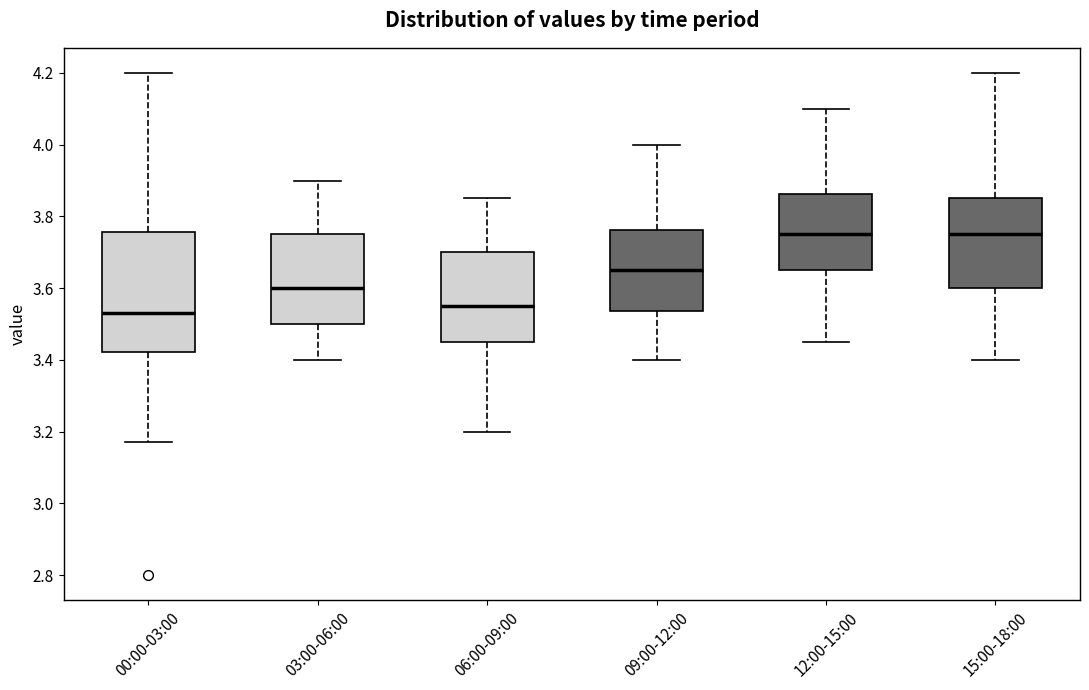

Reading left to right, read every box against the y-axis: the position of its median line, the range the box covers, and the ends of its whiskers. The values are not printed on the chart, so give them approximately, as read against the axis.

00:00-03:00: median 3.54, box 3.42 to 3.76, whiskers 3.18 to 4.20
03:00-06:00: median 3.60, box 3.50 to 3.76, whiskers 3.40 to 3.90
06:00-09:00: median 3.56, box 3.46 to 3.70, whiskers 3.20 to 3.86
09:00-12:00: median 3.66, box 3.54 to 3.76, whiskers 3.40 to 4.00
12:00-15:00: median 3.76, box 3.66 to 3.86, whiskers 3.46 to 4.10
15:00-18:00: median 3.76, box 3.60 to 3.86, whiskers 3.40 to 4.20